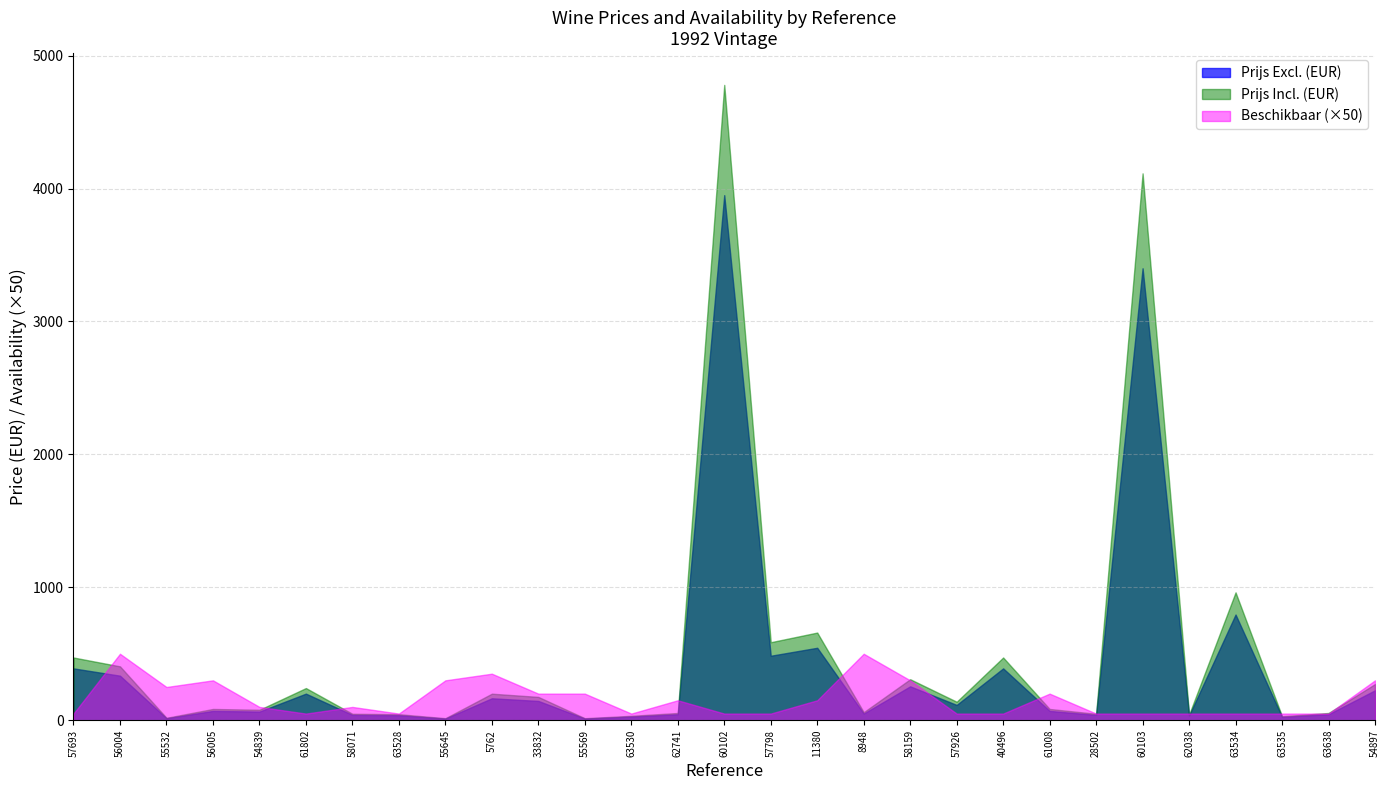

At which category does Prijs Incl. (EUR) reach its first local valley?

55532